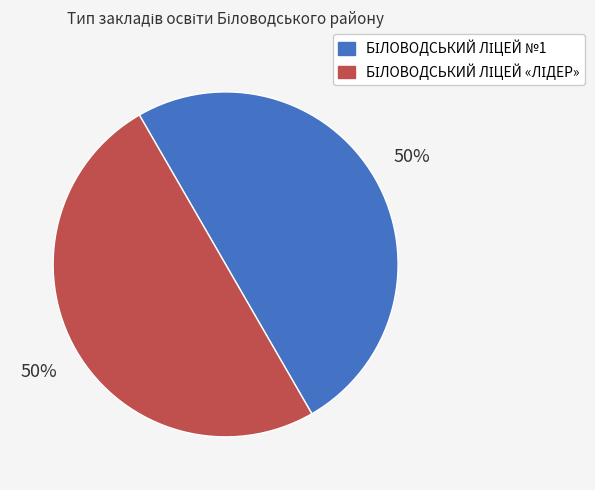

How many slices are in this pie chart?

2